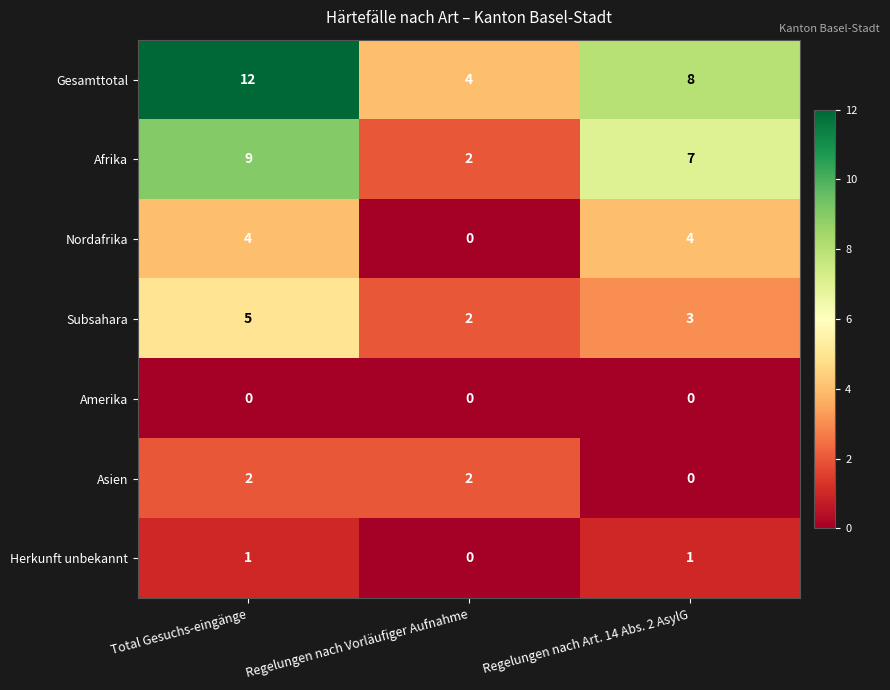

What is the average value of the Subsahara series?

3